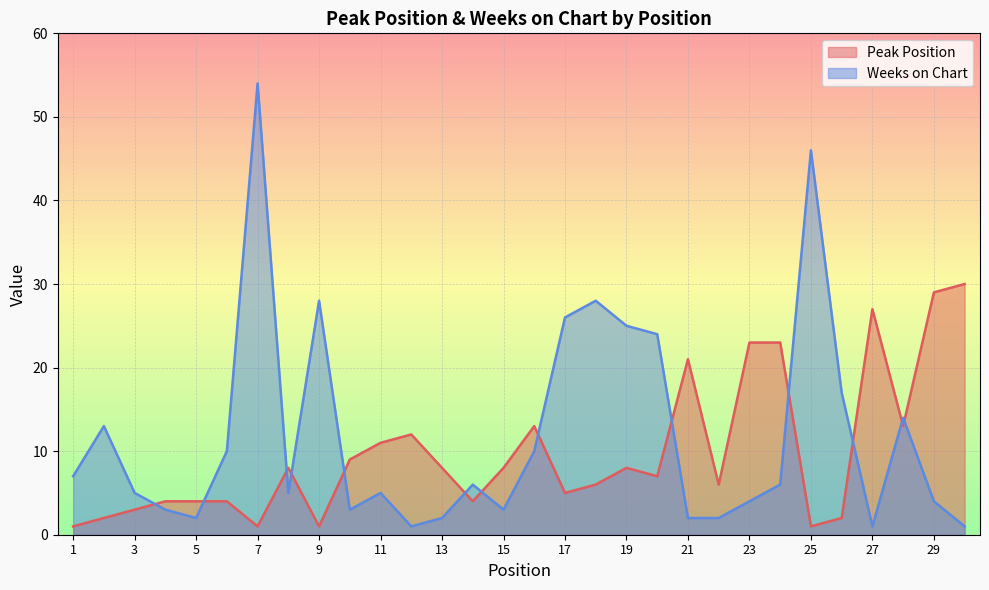

At which label does Peak Position reach its minimum?

1